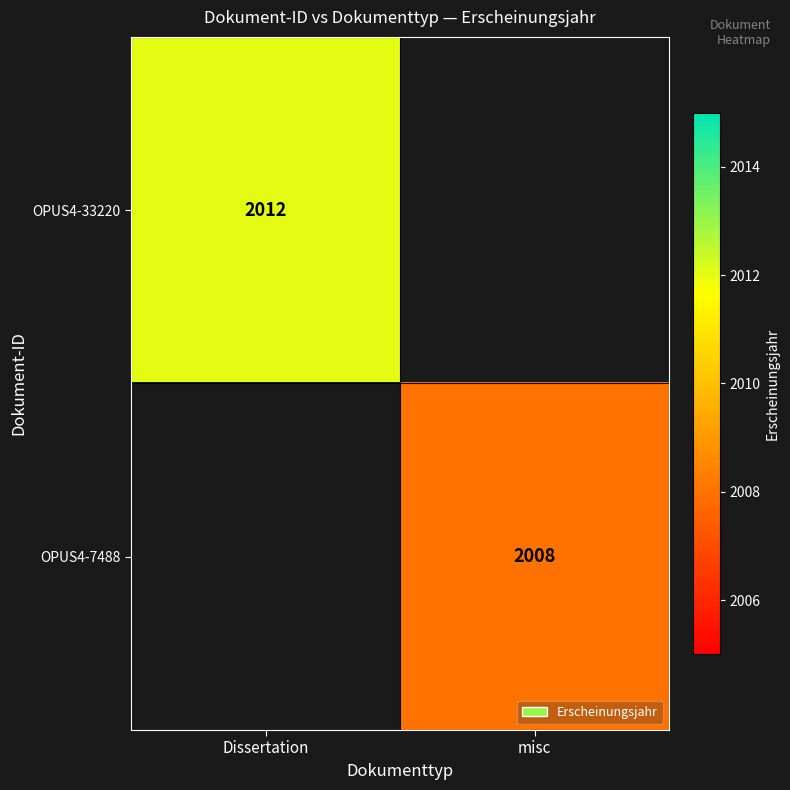

True or false: OPUS4-7488 has a value of 3504 at misc.

False